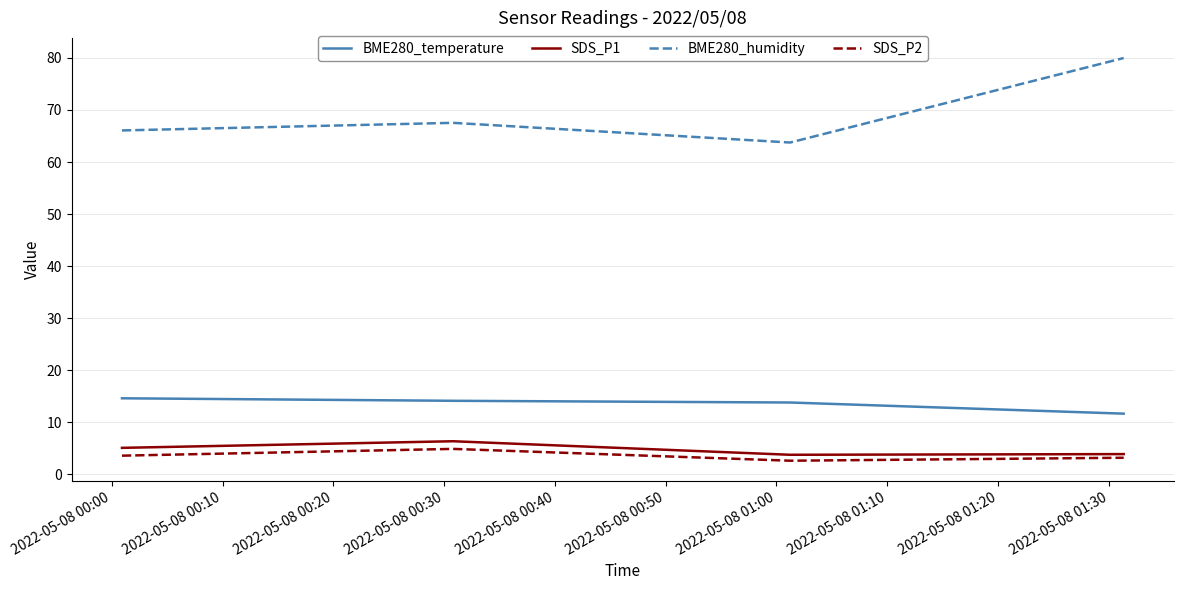

Which series has the largest range (max minus min)?

BME280_humidity